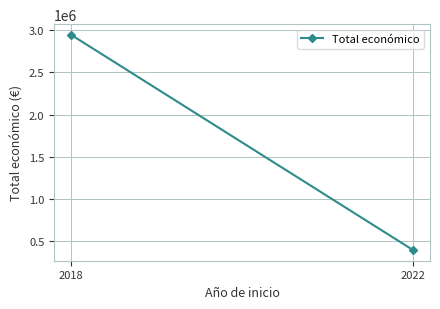

What is the change in value from 2018 to 2022?

-2549462